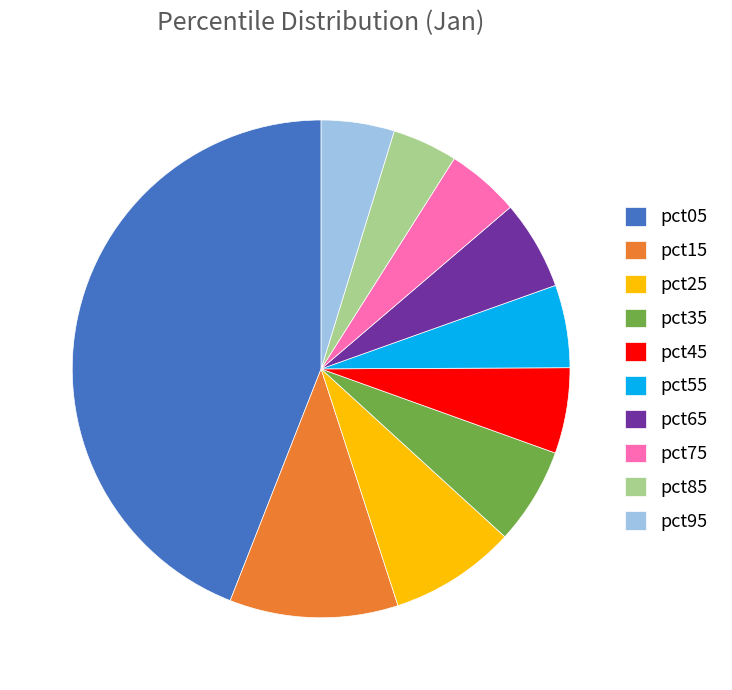

What is the largest slice in the pie chart?

pct05